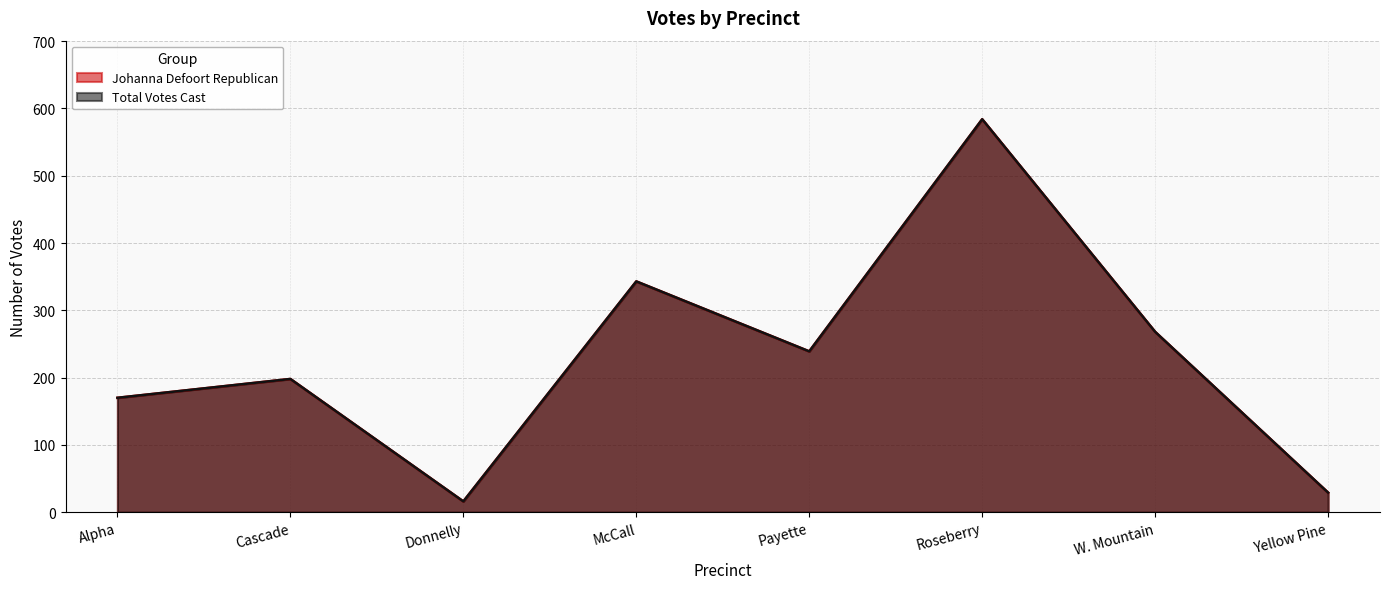

What is the difference between the maximum and minimum values in the Total Votes Cast series?

568